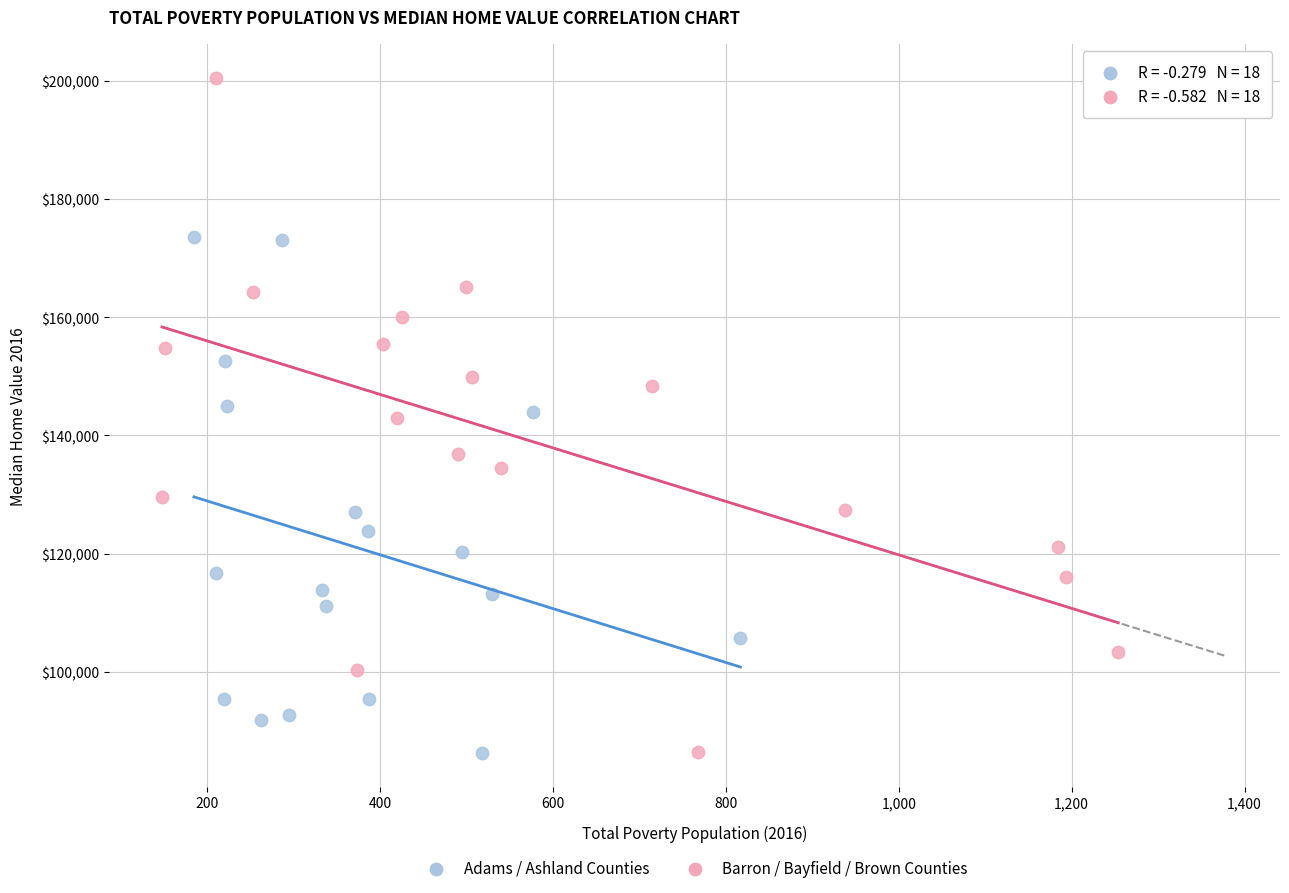

Which series has the widest spread of Y values?

Barron / Bayfield / Brown Counties